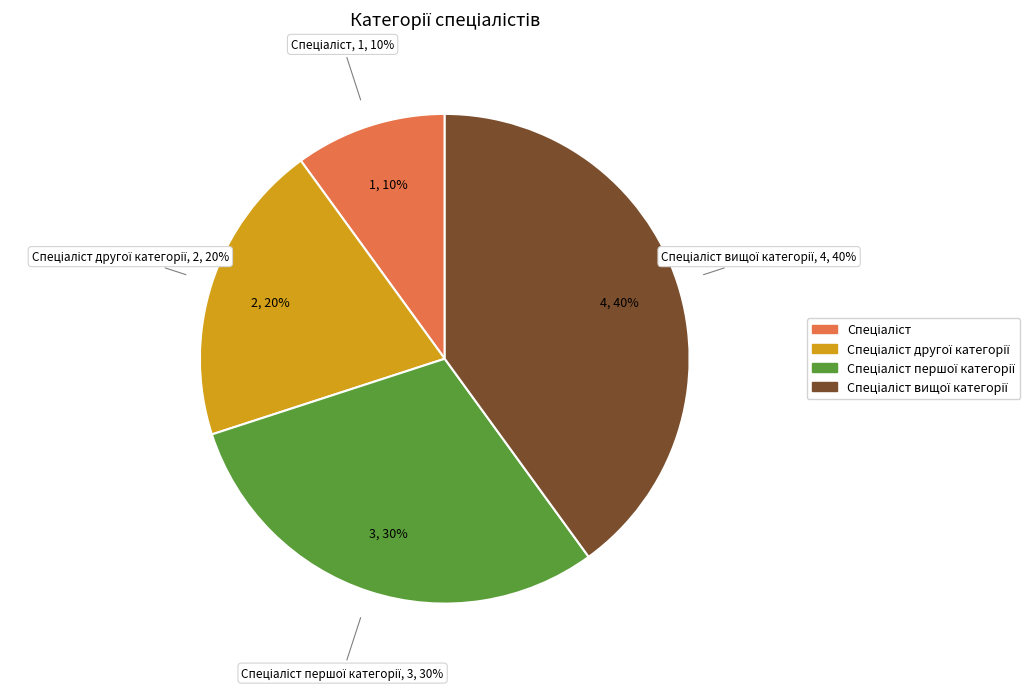

How many segments does this pie chart have?

4